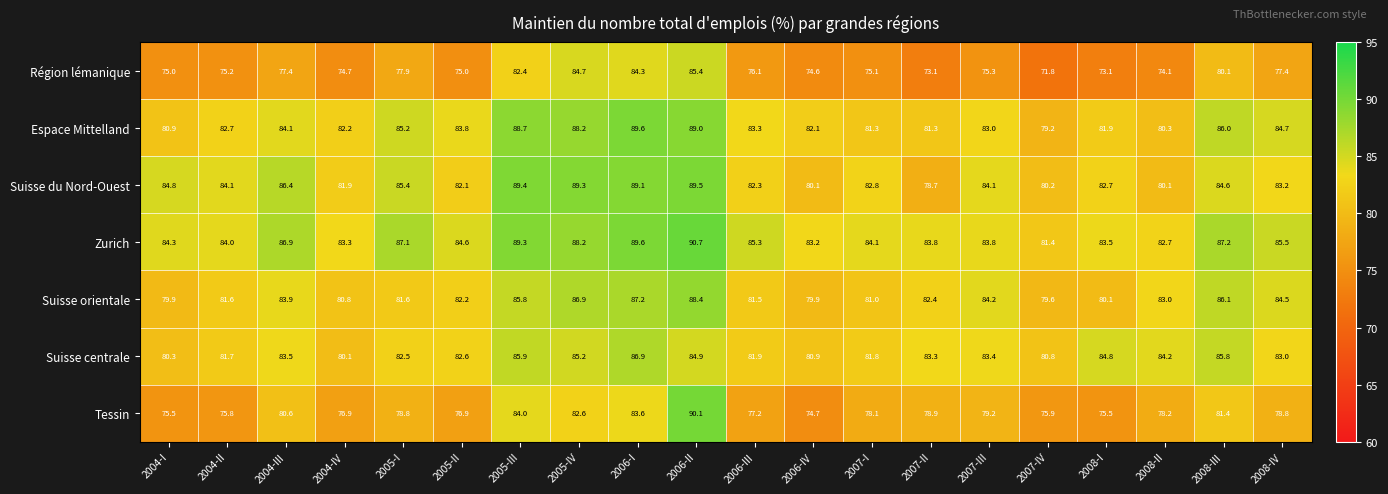

The value of Suisse orientale at 2006-II is 30.0. True or false?

False